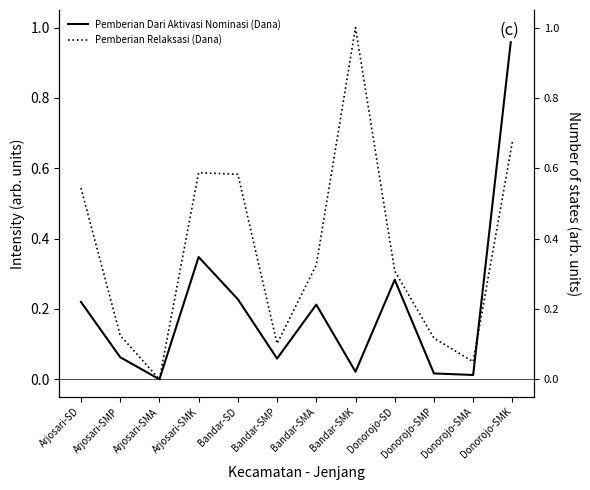

Between Arjosari-SD and Arjosari-SMA, which is larger?

Arjosari-SD